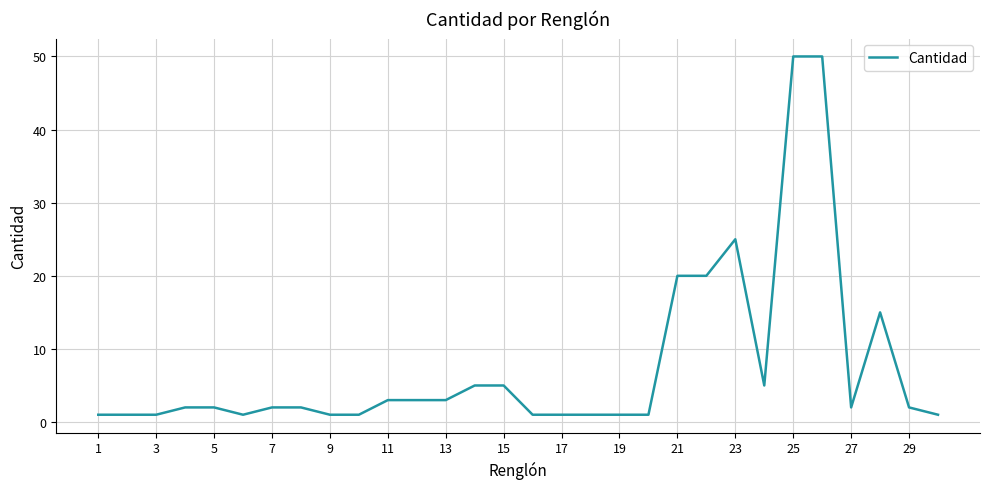

What is the greatest value displayed?

50